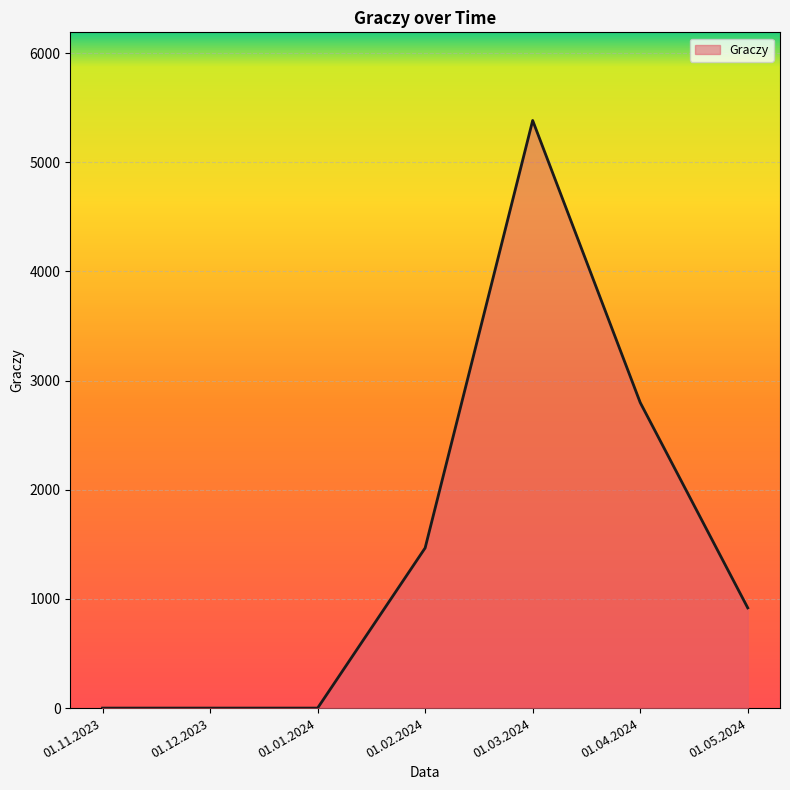

What is the difference between the maximum and minimum values?

5383